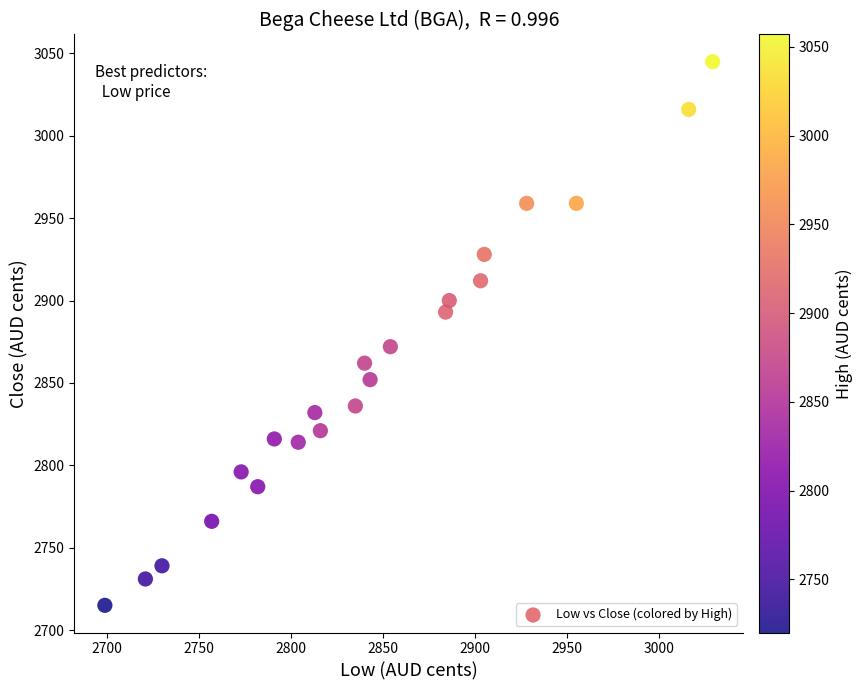

What Y value in the scatter plot is closest to 2880?

2872